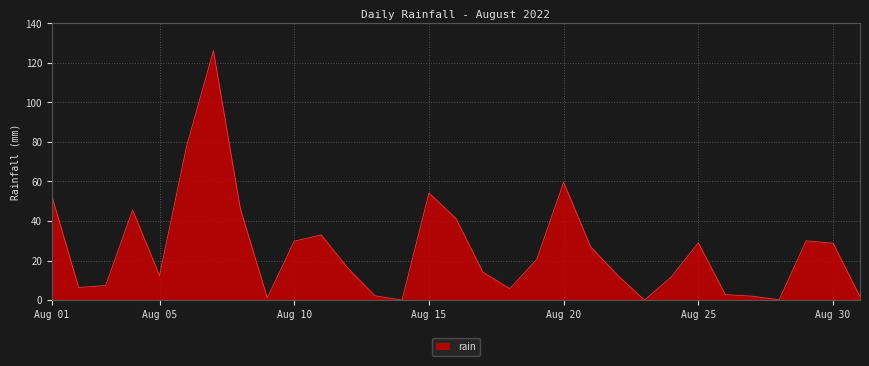

What is the greatest value displayed?

126.2